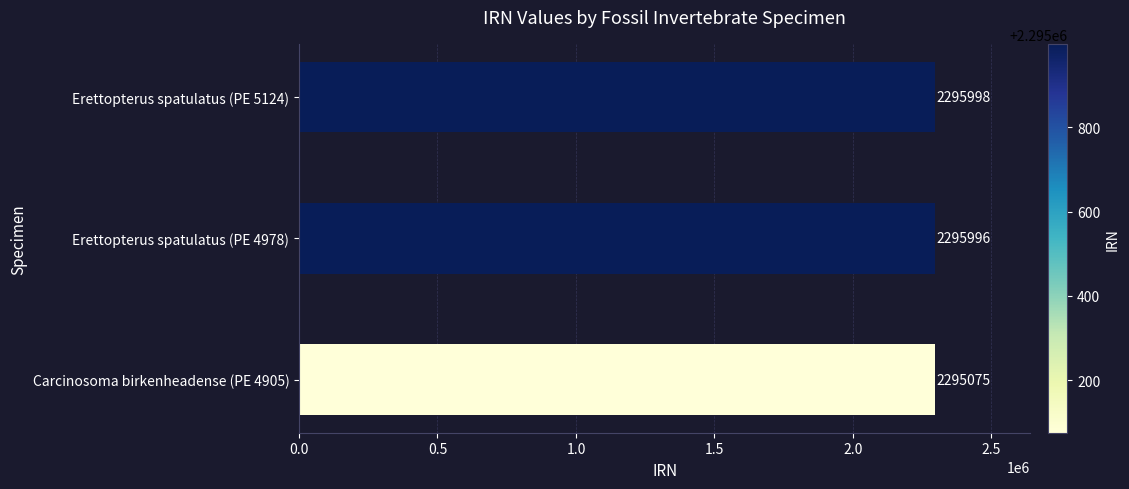

Rank the categories by value from lowest to highest.

Carcinosoma birkenheadense (PE 4905), Erettopterus spatulatus (PE 4978), Erettopterus spatulatus (PE 5124)